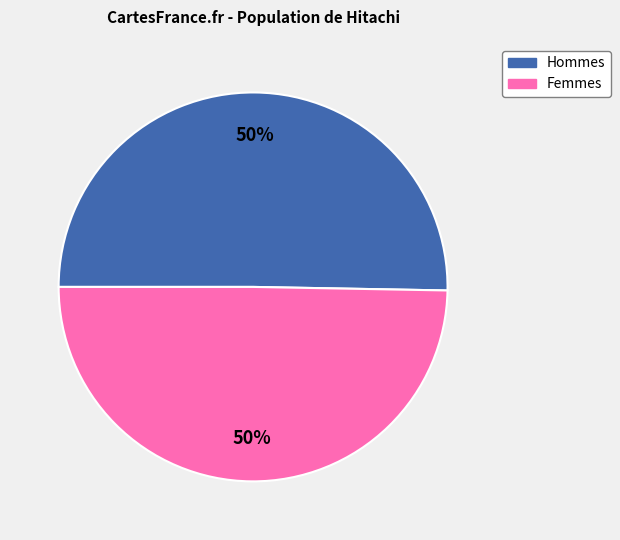

To the nearest percent, what is the average slice percentage?

50%